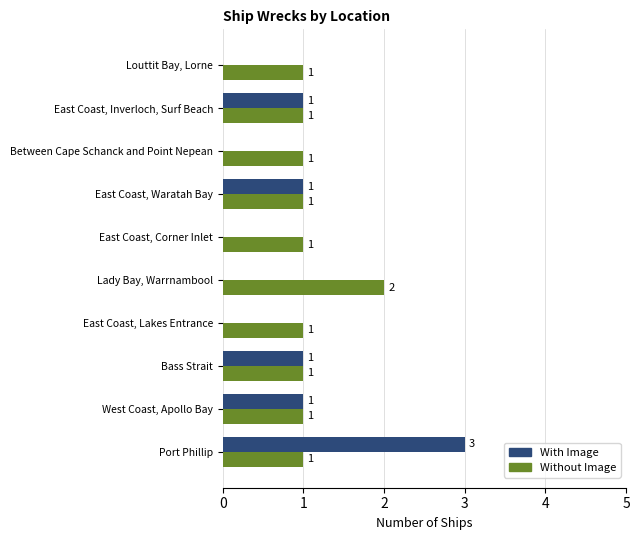

True or false: Without Image has a value of 0 at East Coast, Corner Inlet.

False